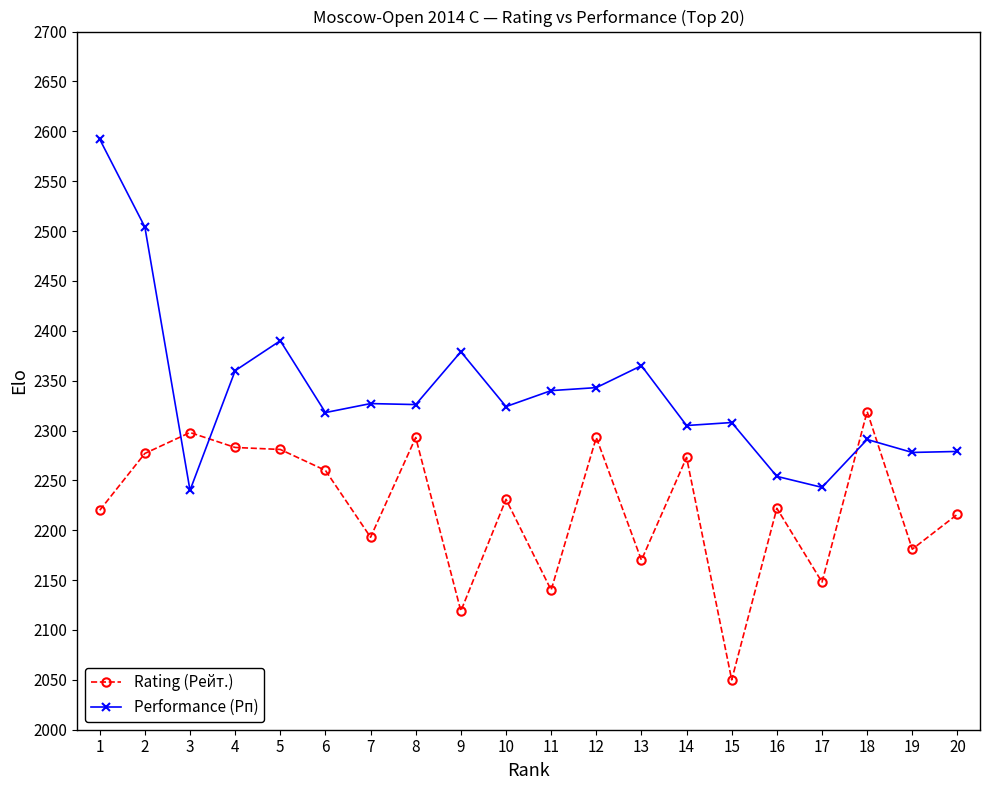

Where do Performance (Рп) and Rating (Рейт.) first cross each other?

2 and 3